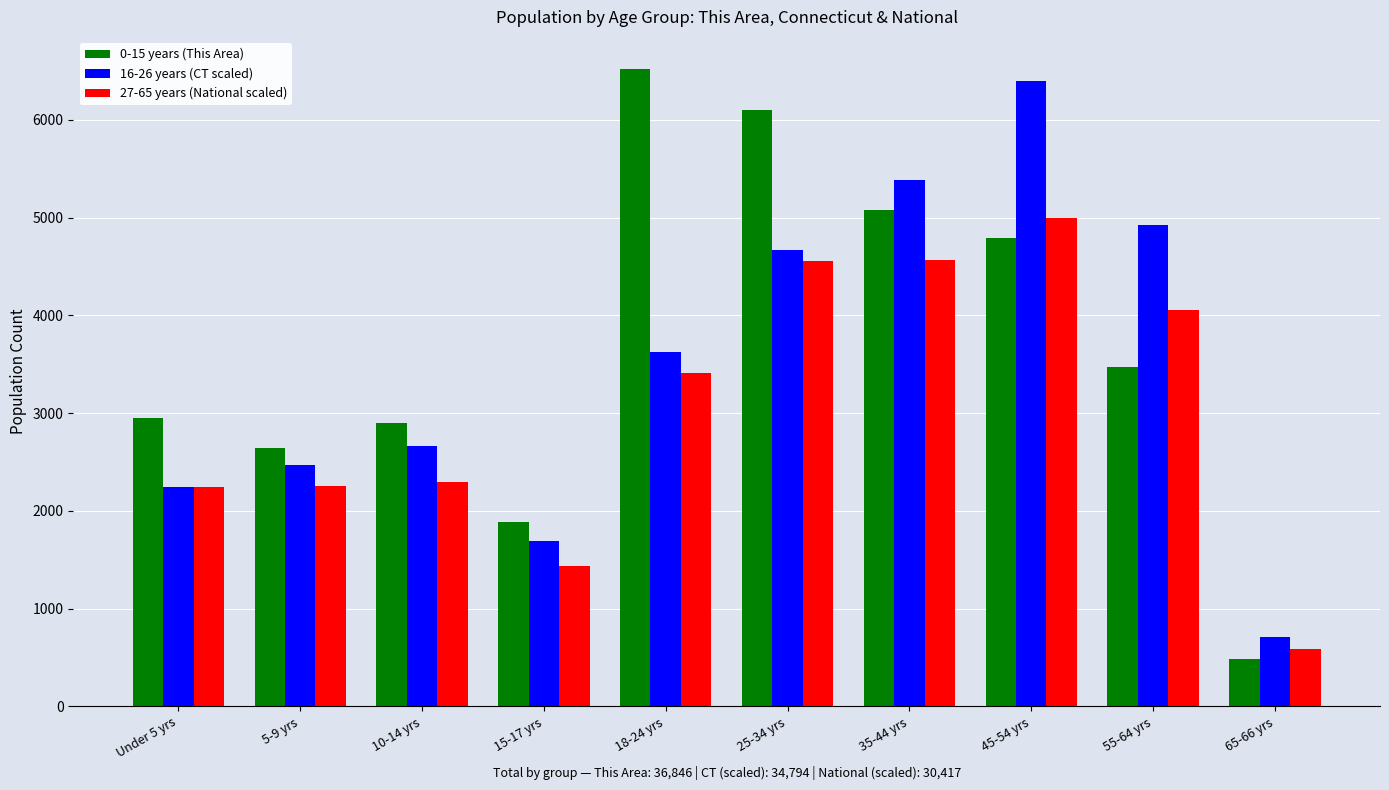

What is the maximum value for 0-15 years (This Area)?

6524